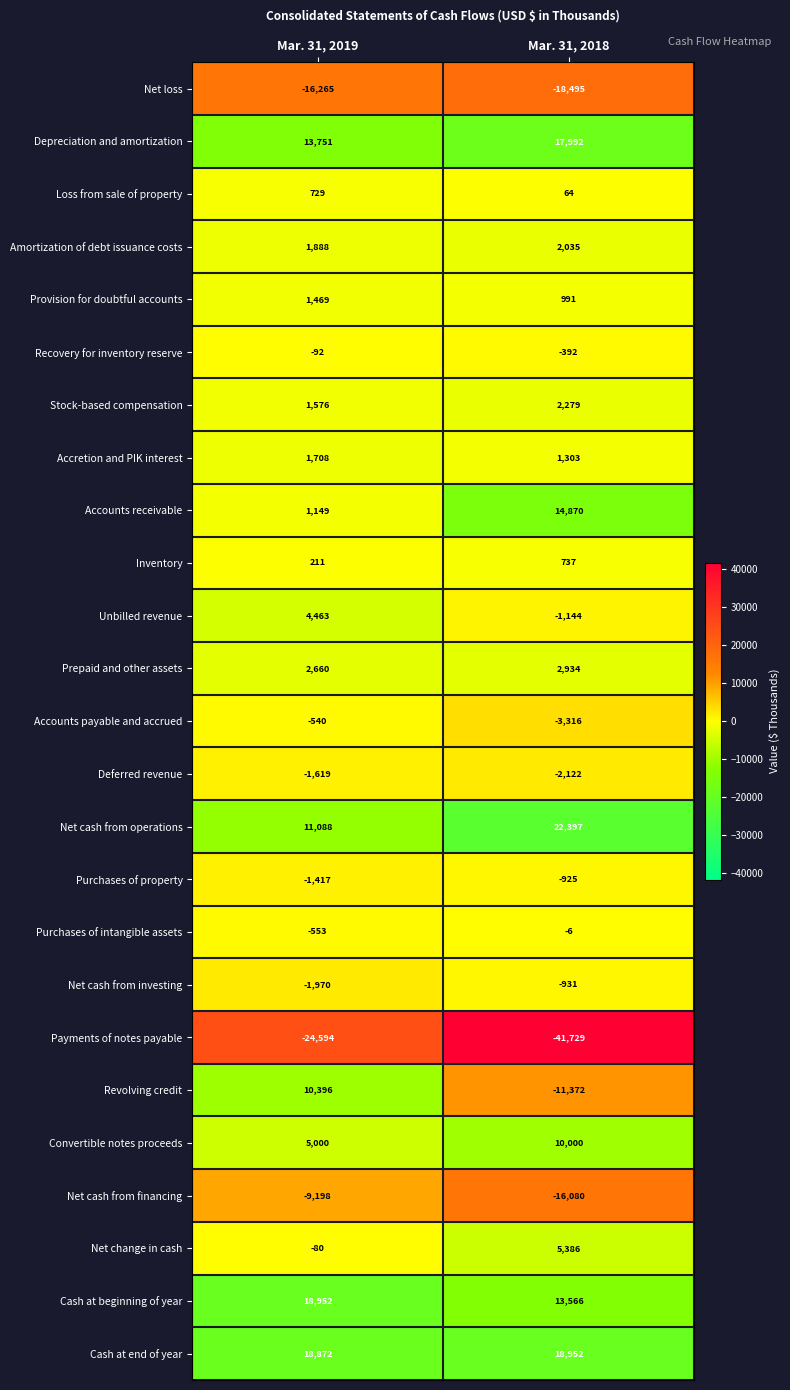

Which label corresponds to the largest value in the chart?

Mar. 31, 2018